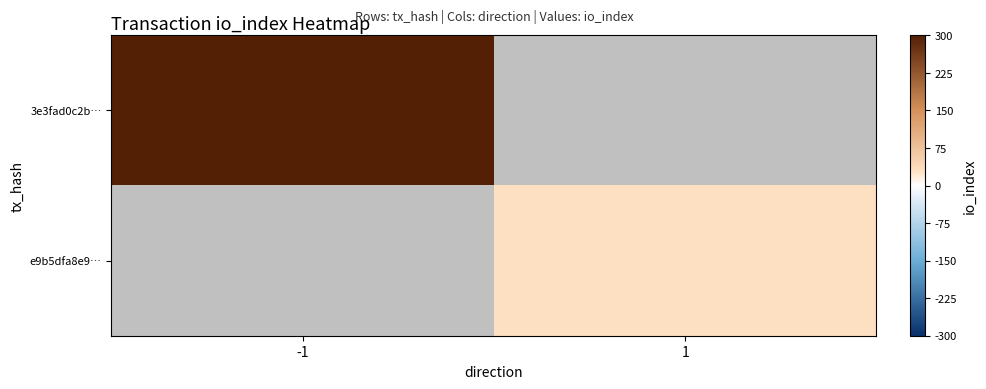

At which category does the chart reach its minimum across all series?

1